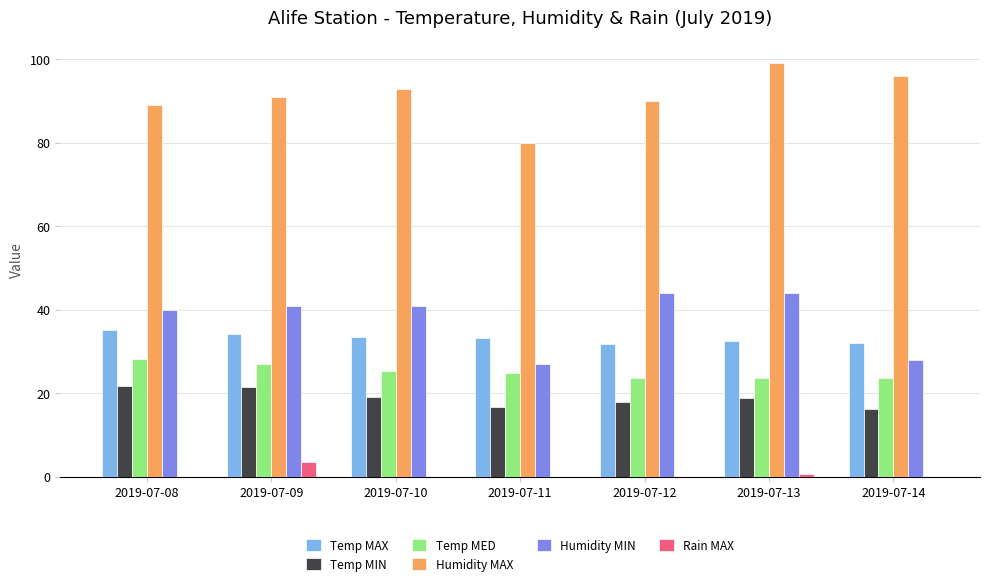

What is the total value across all series at 2019-07-10?

211.8